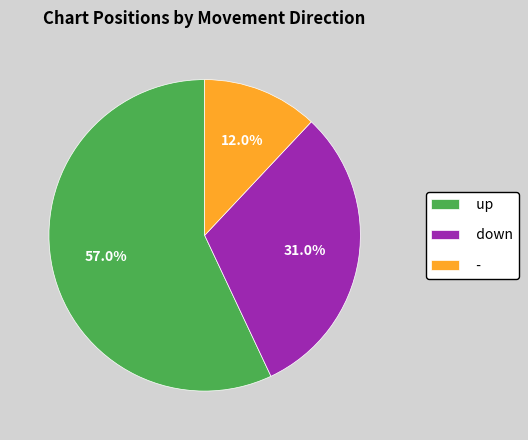

To the nearest percent, what percentage of the pie is up?

57%